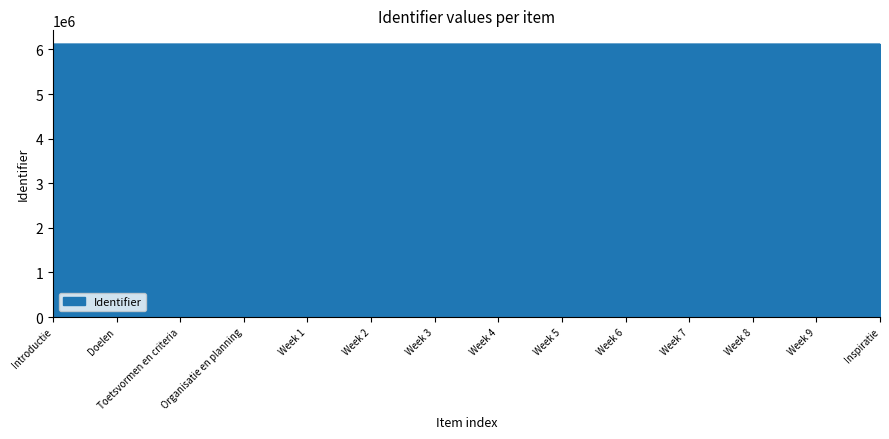

The value at Week 5 is 6121660. True or false?

True